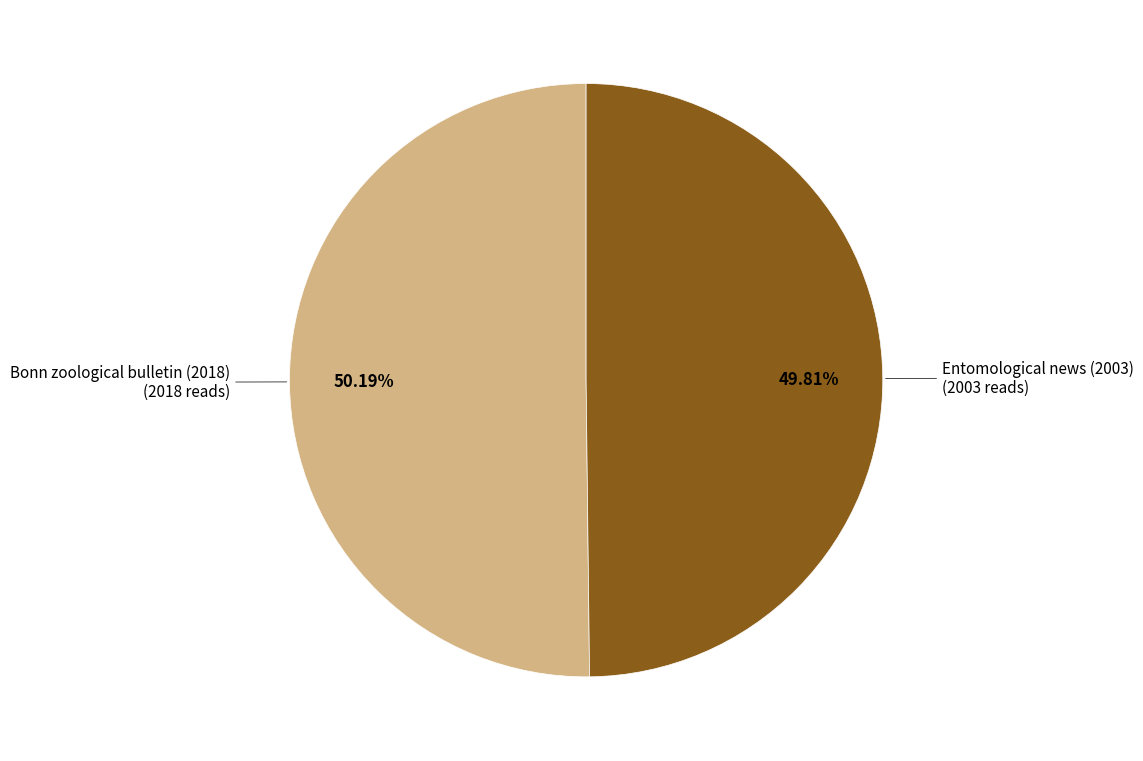

Does any single category account for the majority?

Yes